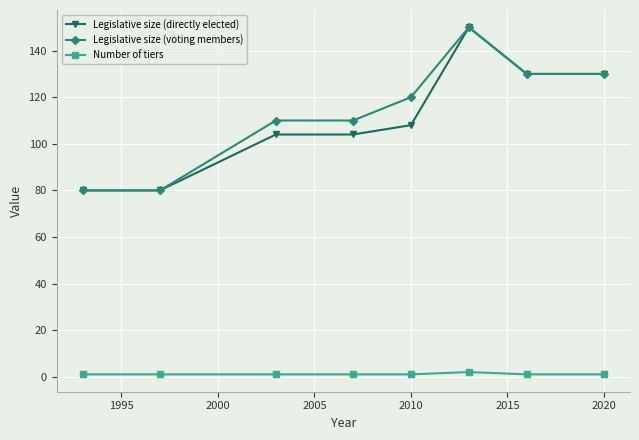

What is the value of the Legislative size (directly elected) point at the 7th from the left?

130